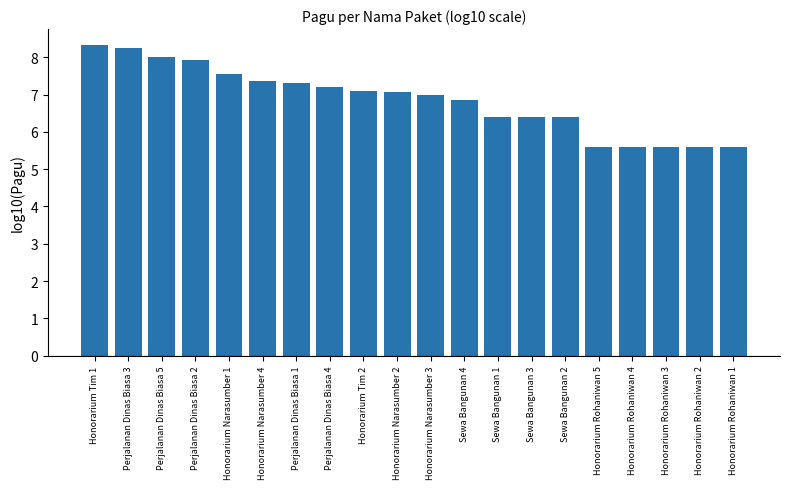

What is the difference between the values at Perjalanan Dinas Biasa 2 and Perjalanan Dinas Biasa 5?

0.1